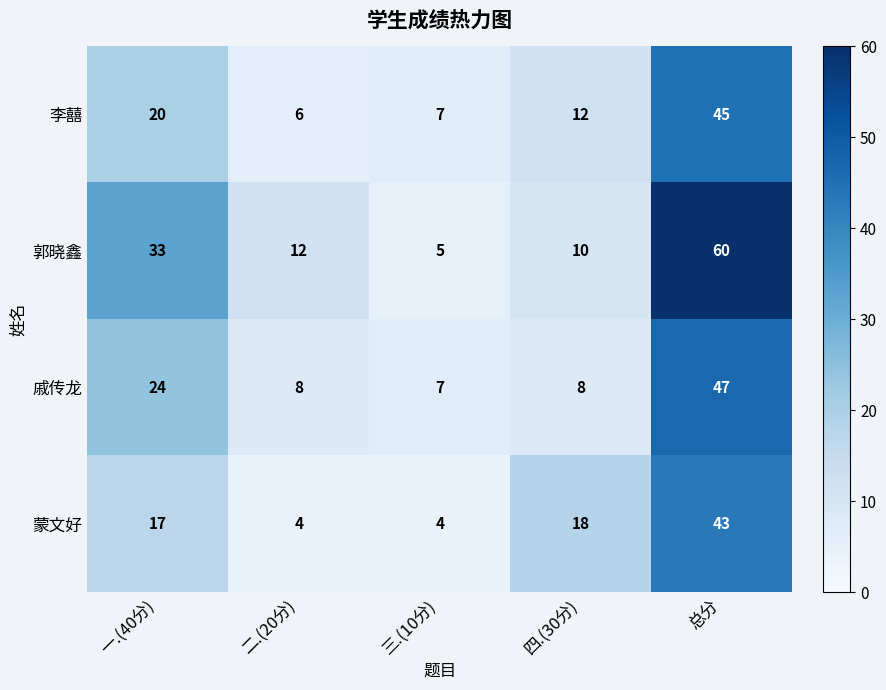

What is the greatest value displayed?

60